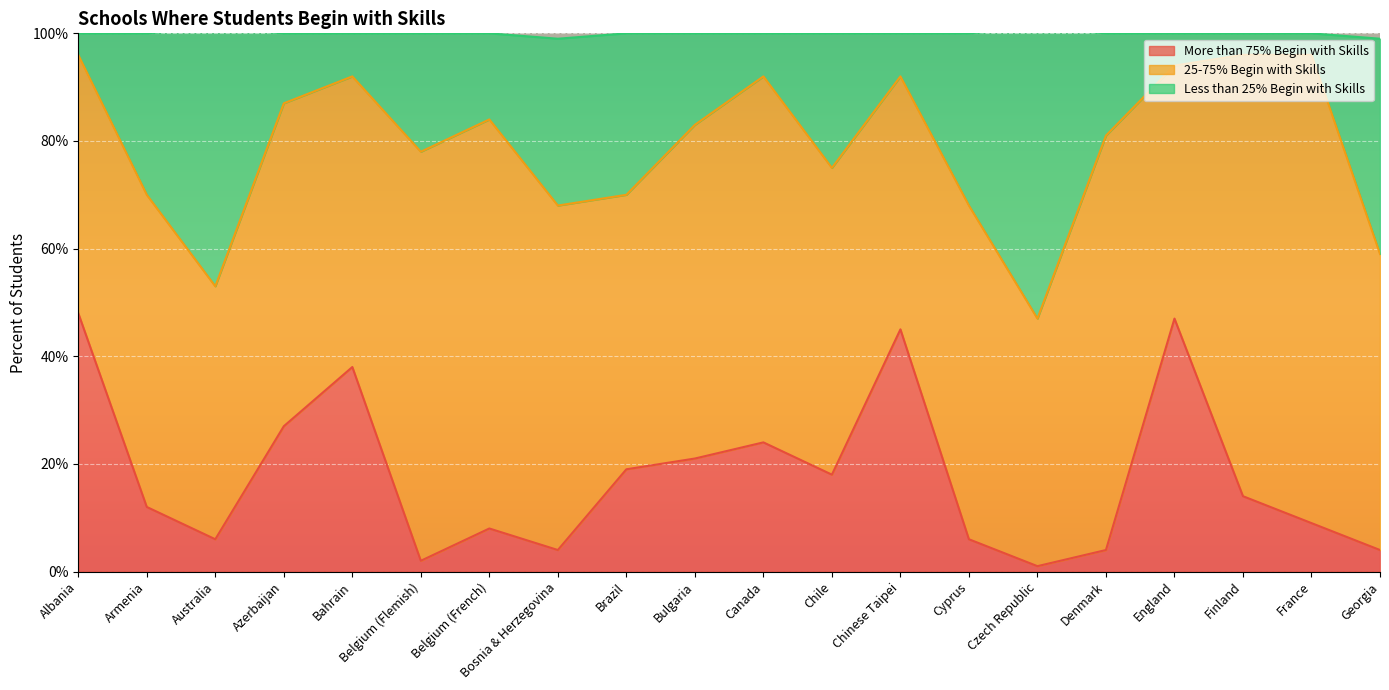

Is the value of More than 75% Begin with Skills at Belgium (Flemish) greater than the value of Less than 25% Begin with Skills at Czech Republic?

No